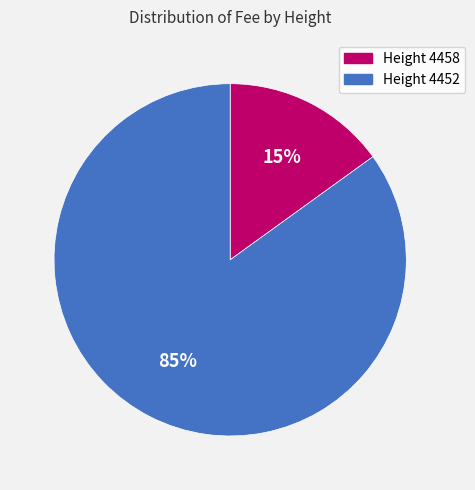

What is the largest slice in the pie chart?

Height 4452